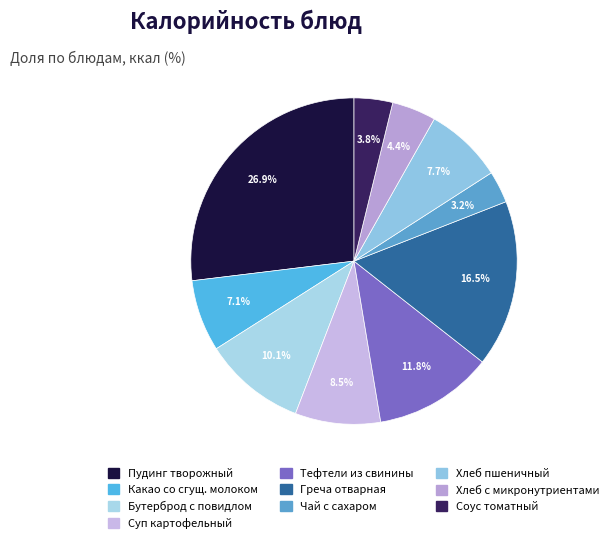

Is there any slice that represents more than half of the pie?

No